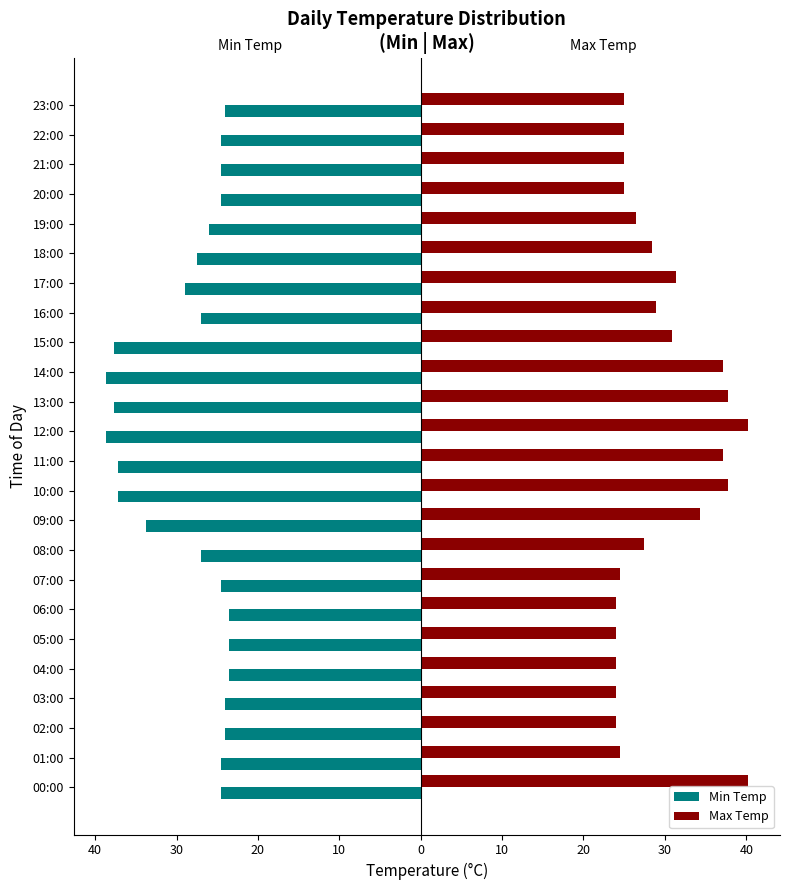

What are all the series names shown in the legend?

Min Temp, Max Temp